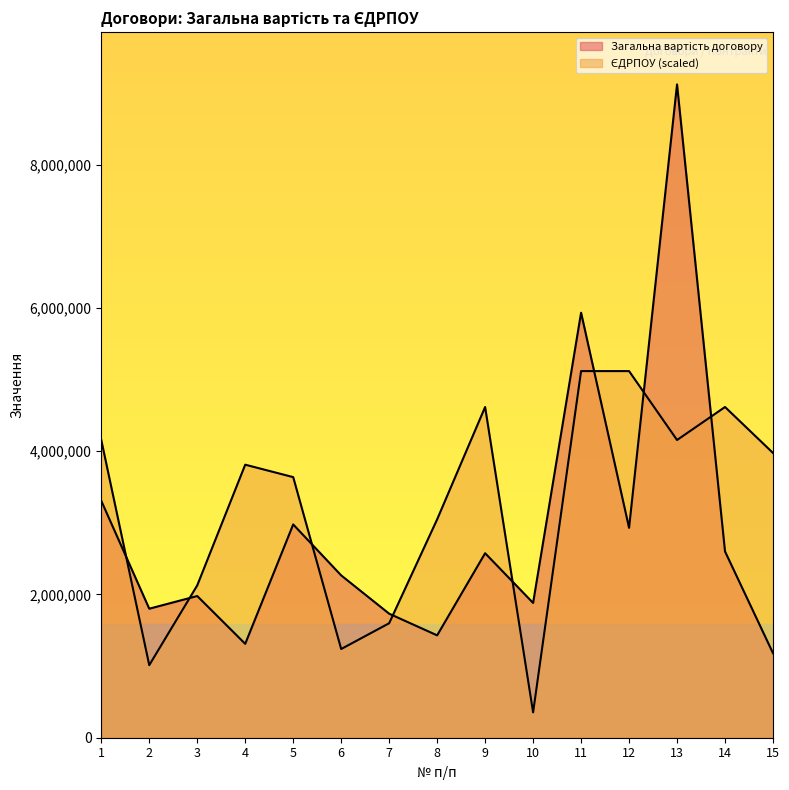

Which has a higher value, 4 or 8?

8